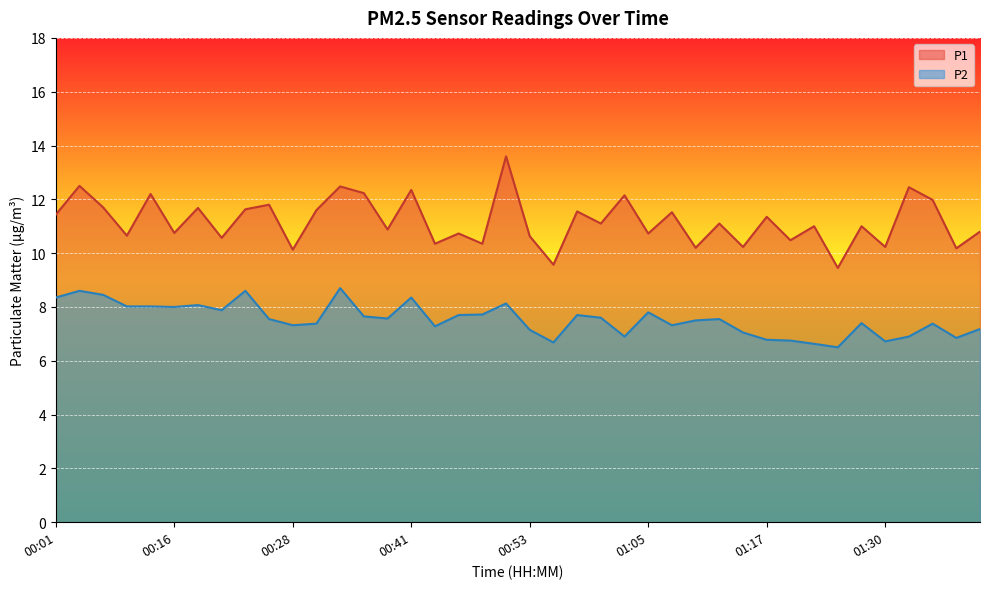

Which series has the largest total across all categories?

P1